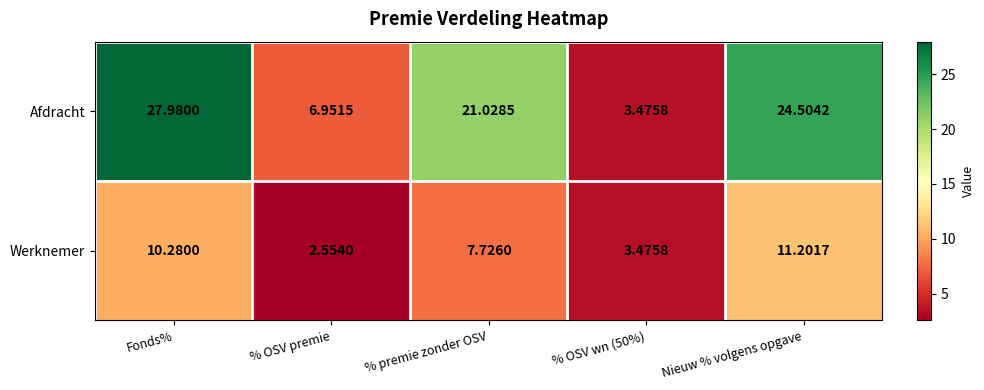

How many series are shown in this chart?

2